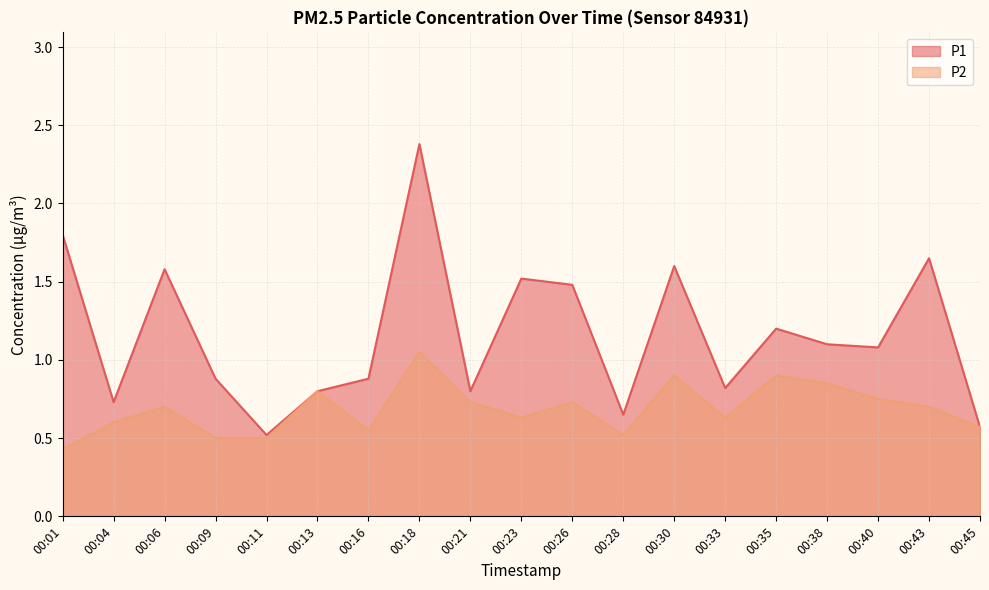

Rank the categories by P2 value from highest to lowest.

00:18, 00:30, 00:35, 00:38, 00:13, 00:40, 00:21, 00:26, 00:06, 00:43, 00:23, 00:33, 00:04, 00:45, 00:16, 00:28, 00:09, 00:11, 00:01